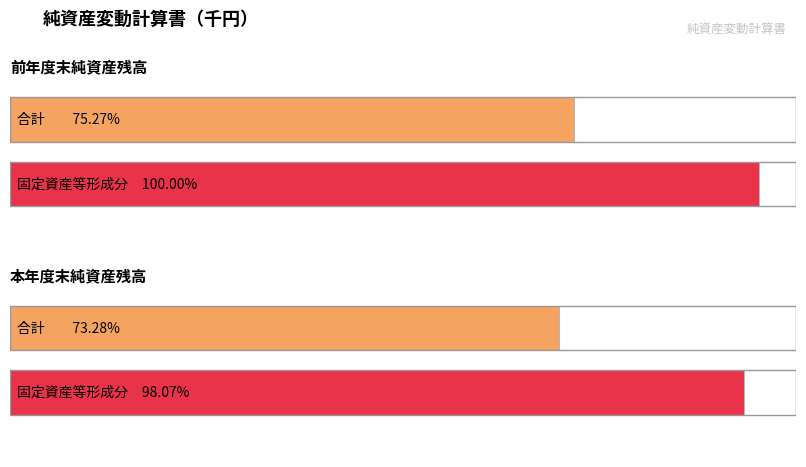

What is the total value across all series at 前年度末純資産残高?

42017987